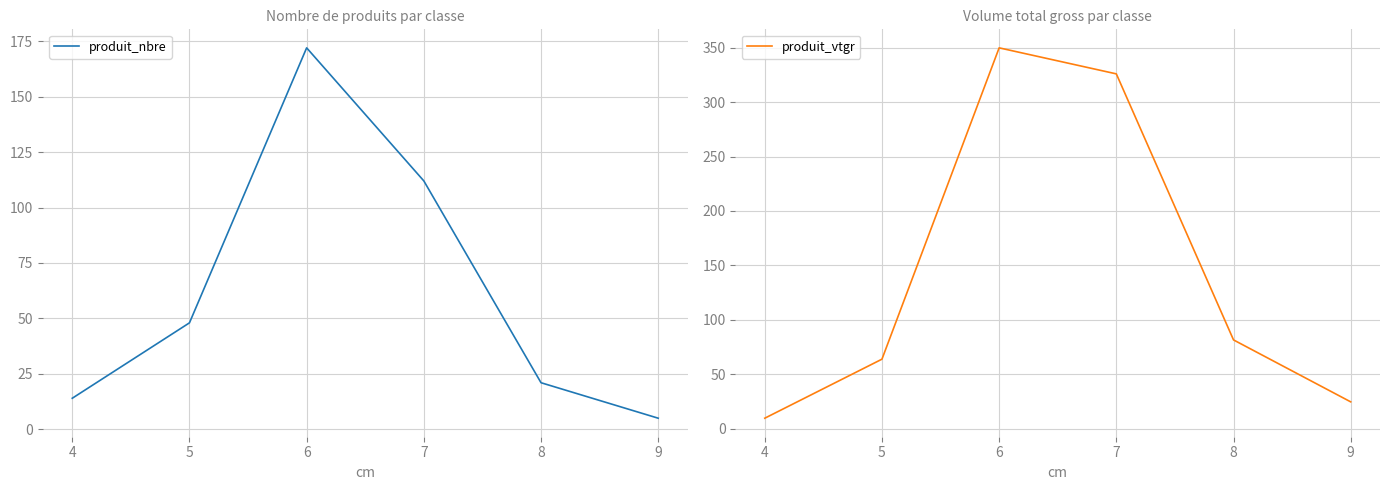

How many lines are shown in the chart?

2